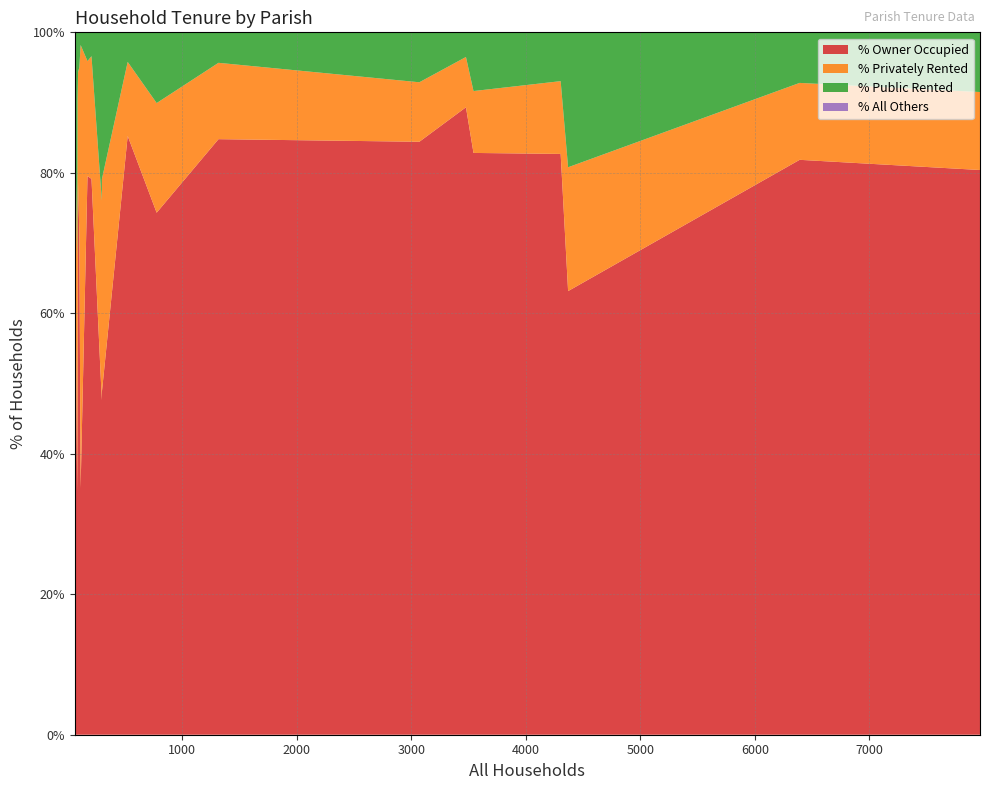

What is the minimum value for % Owner Occupied?

34.6